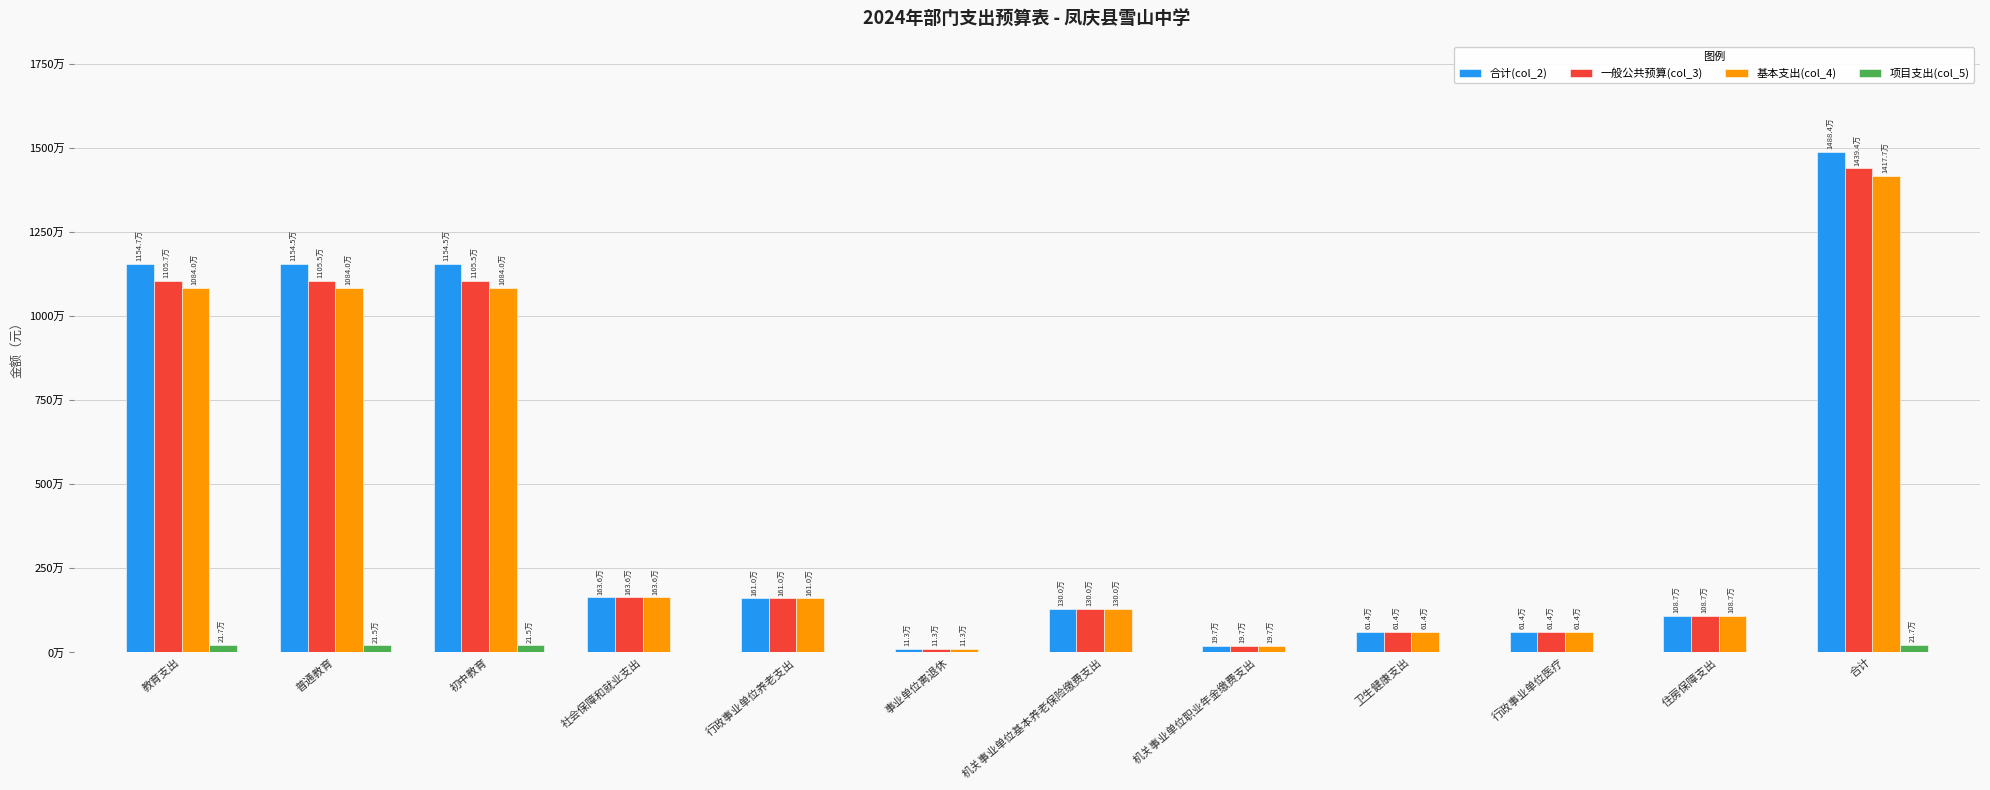

Rank the series at 教育支出 from lowest to highest value.

项目支出(col_5), 基本支出(col_4), 一般公共预算(col_3), 合计(col_2)